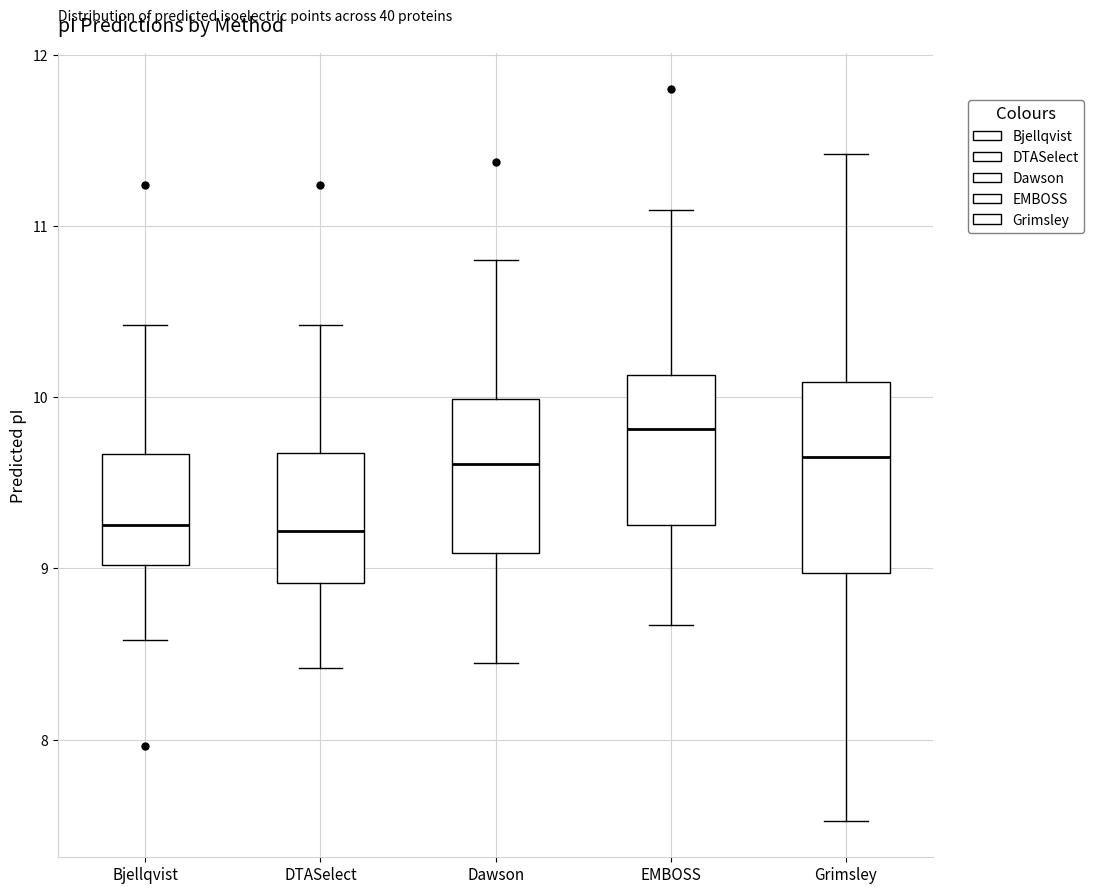

Comparing the boxes themselves (not the whiskers), which one is the tallest?

Grimsley